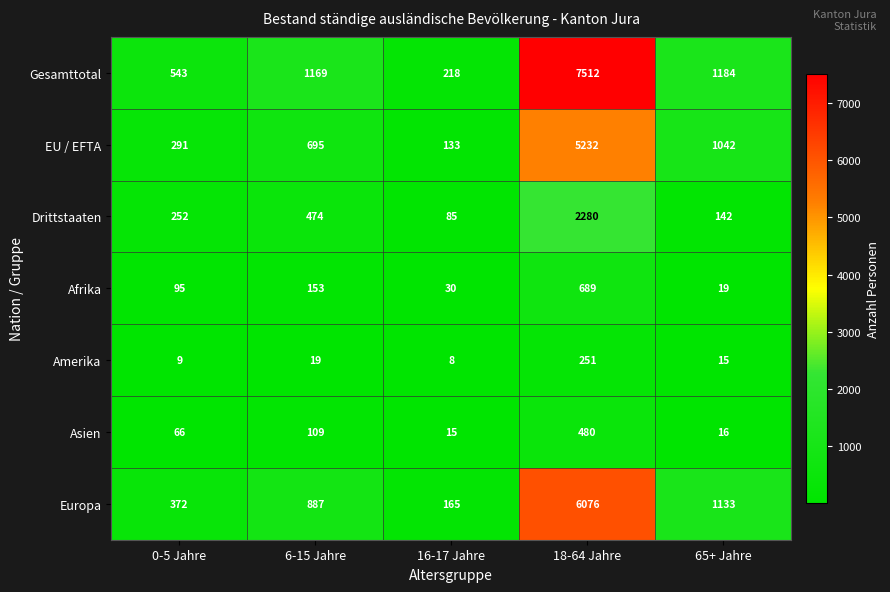

At which label does Gesamttotal reach its peak?

18-64 Jahre